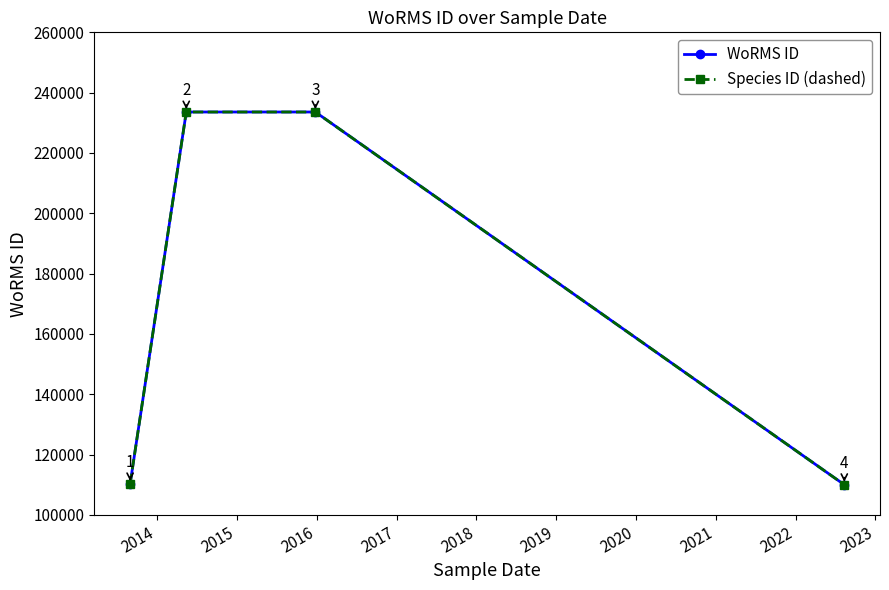

Does the chart have visible grid lines?

No